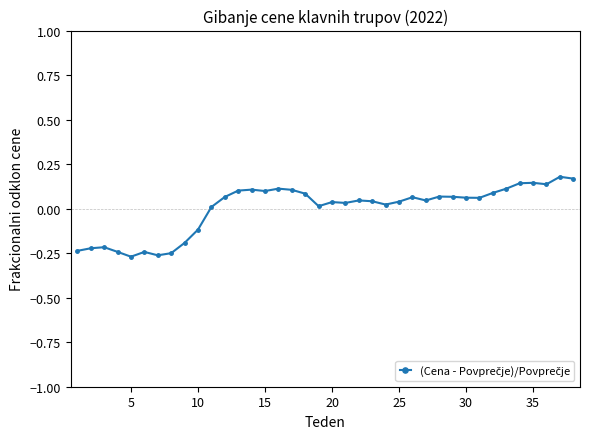

How many lines are shown in the chart?

1